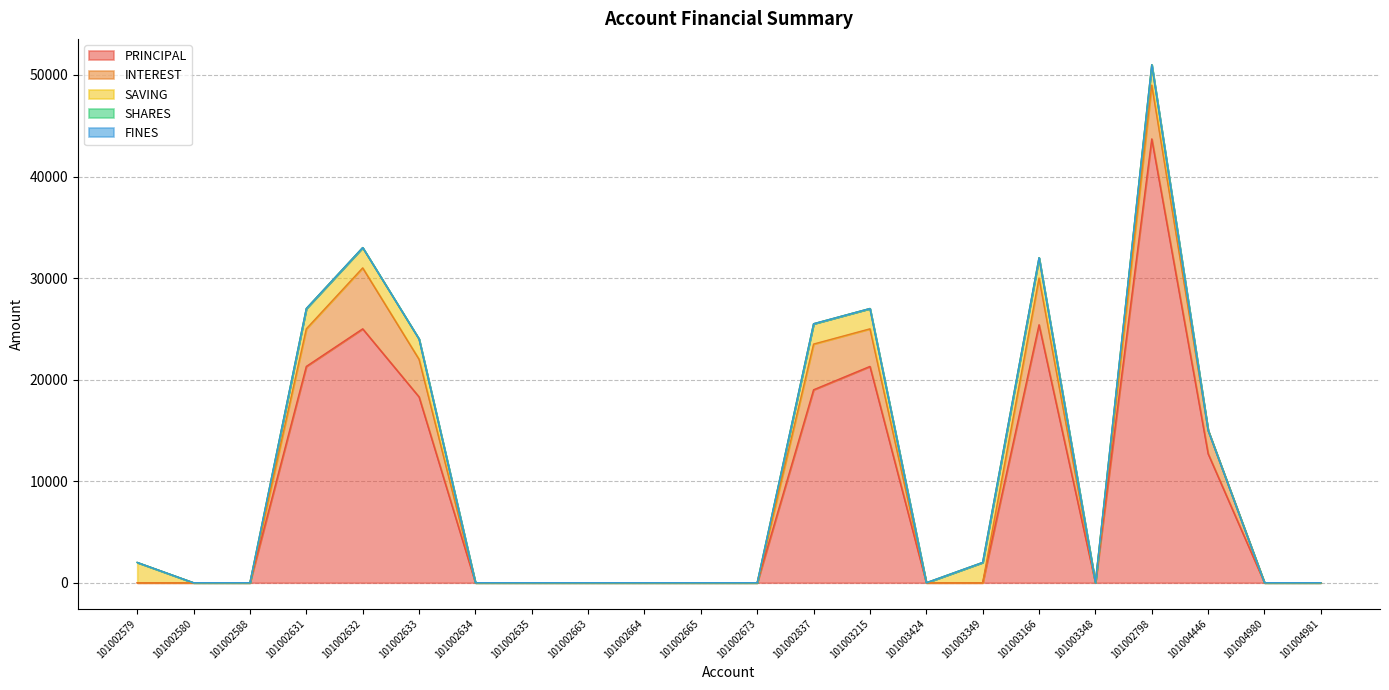

Which series has the widest spread of values?

PRINCIPAL